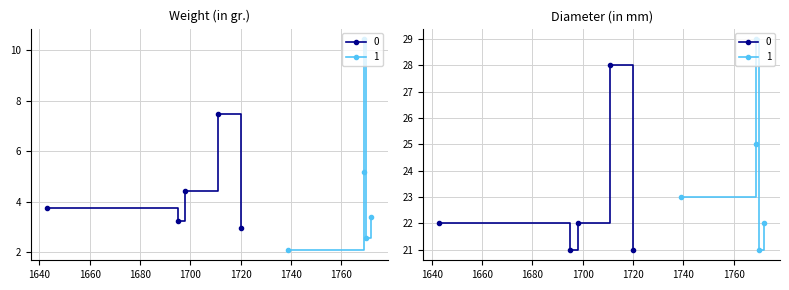

What is the label of the 2nd point from the right?

1769